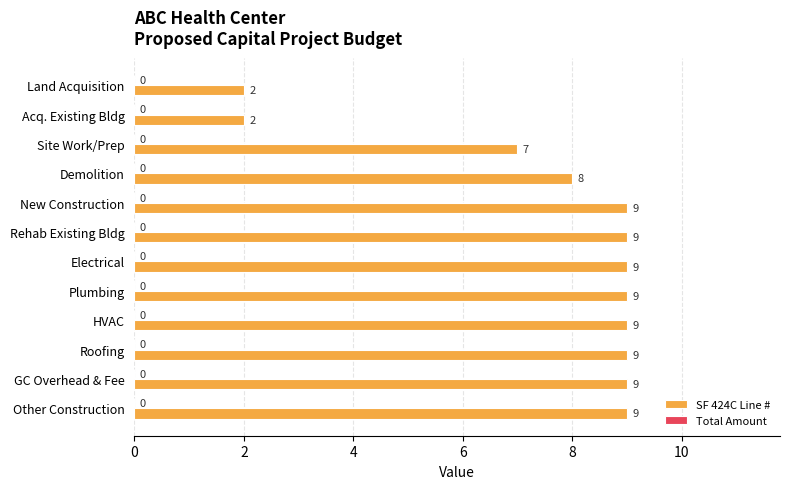

What is the label of the 3rd bar from the bottom?

Roofing